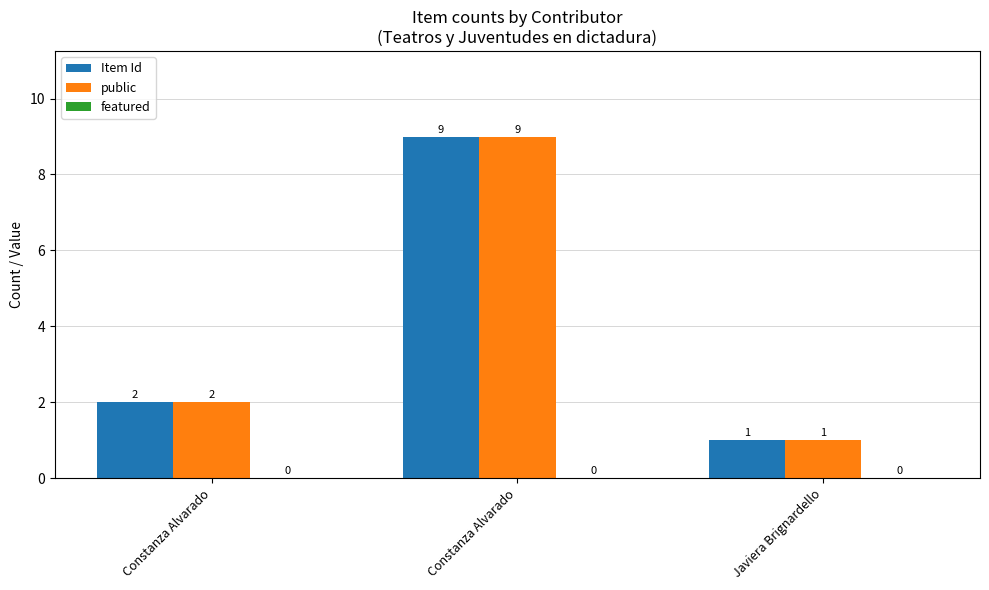

What is the sum of the Item Id values at Constanza Alvarado and Javiera Brignardello?

10